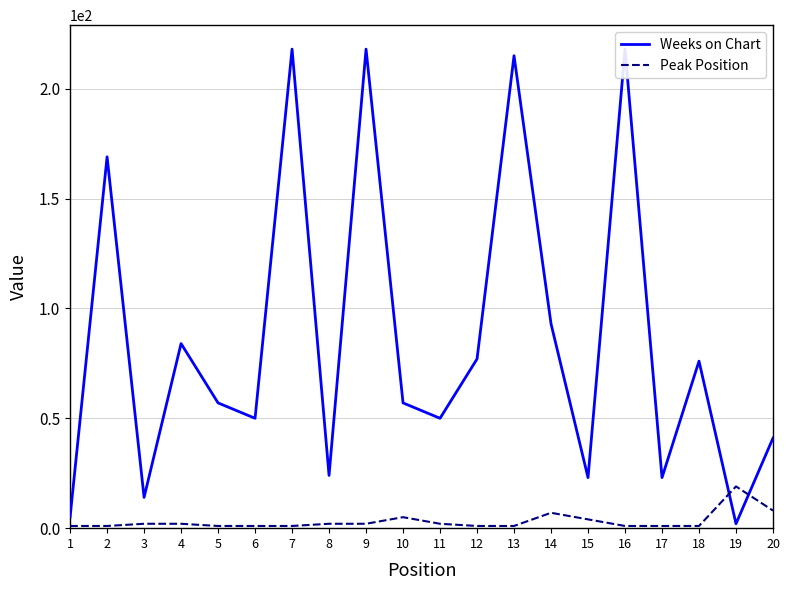

Reading left to right, list all the values displayed in this chart.

Weeks on Chart: 1=5	2=169	3=14	4=84	5=57	6=50	7=218	8=24	9=218	10=57	11=50	12=77	13=215	14=93	15=23	16=218	17=23	18=76	19=2	20=41
Peak Position: 1=1	2=1	3=2	4=2	5=1	6=1	7=1	8=2	9=2	10=5	11=2	12=1	13=1	14=7	15=4	16=1	17=1	18=1	19=19	20=8